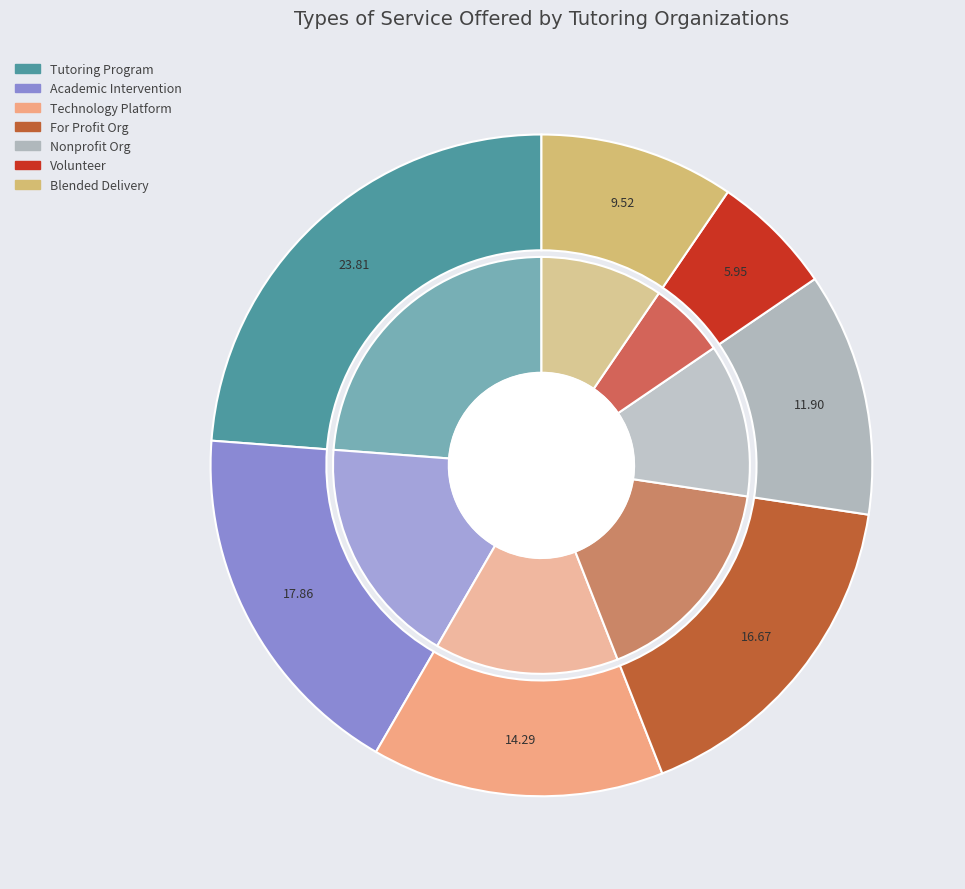

Is the sum of Technology Platform and Academic Intervention greater than half?

No